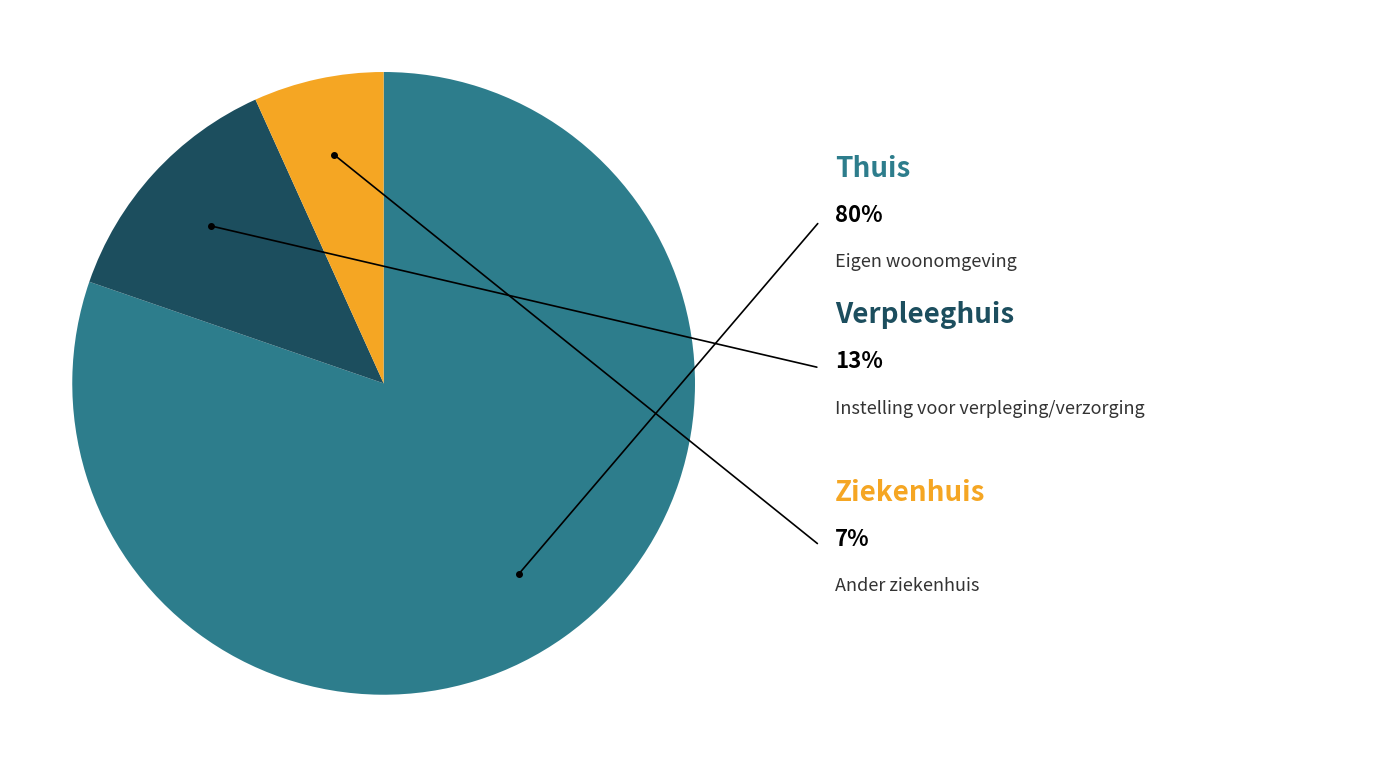

Is there a majority slice in this chart?

Yes